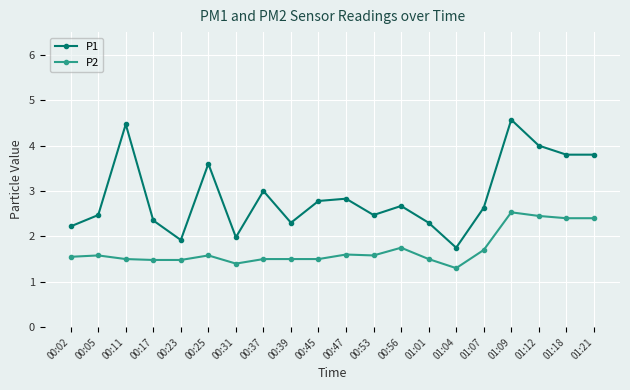

At which category does P1 reach its first local peak?

00:11